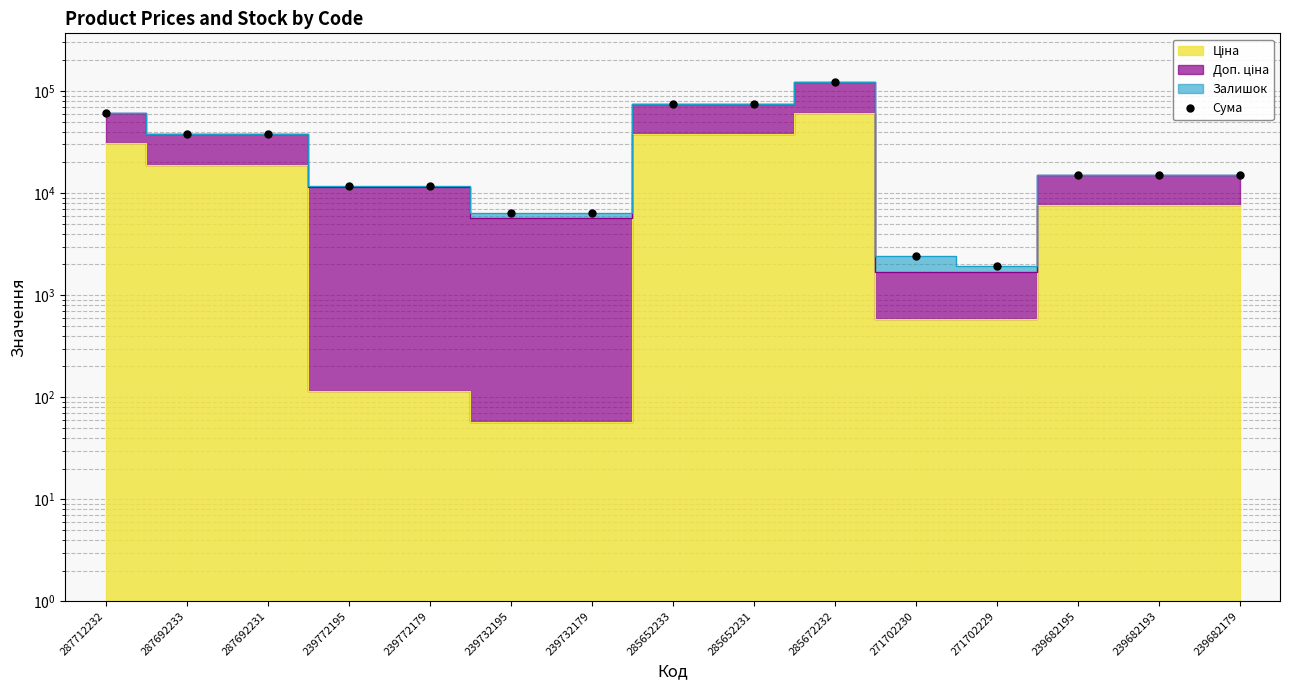

Between 239682179 and 285672232, which is larger?

285672232